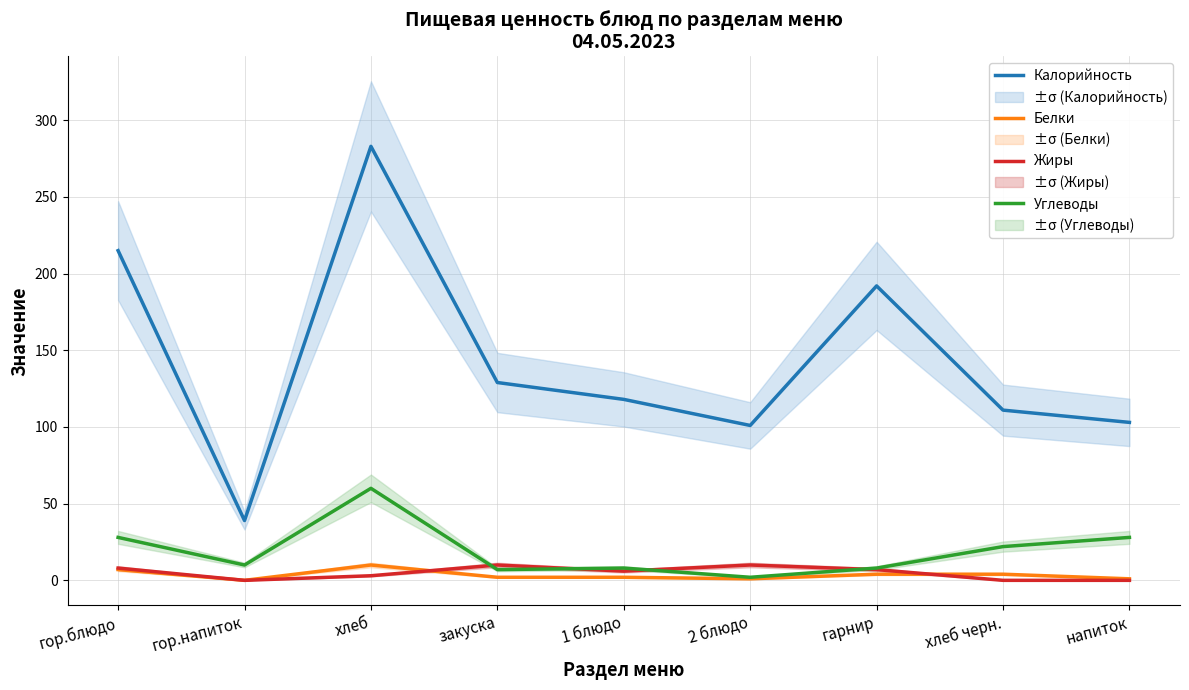

What is the average value of the Калорийность series?

143